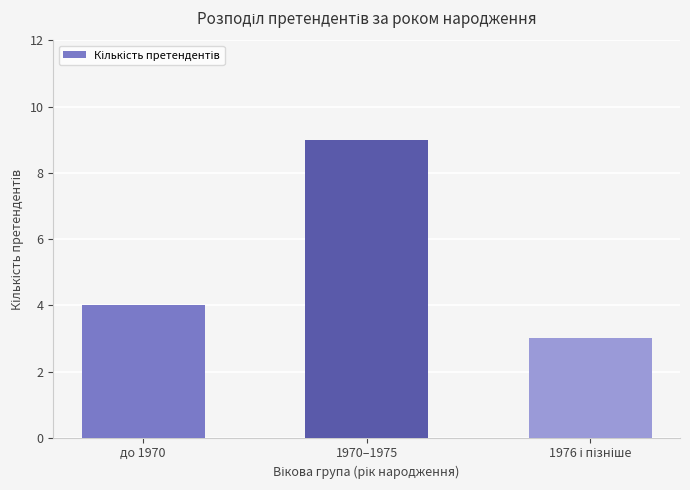

The chart shows a value of 5 at 1970–1975. True or false?

False